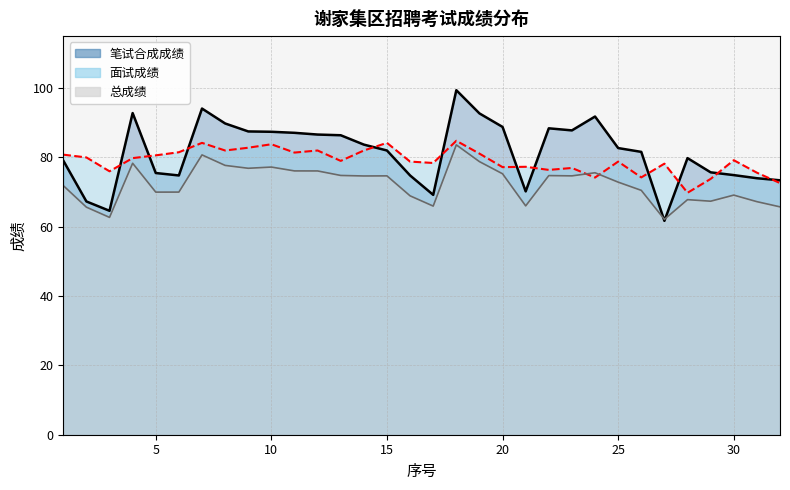

Reading left to right, transcribe all the data shown in this chart.

笔试合成成绩: 79.1	67.3	64.6	92.8	75.5	74.8	94.1	89.8	87.5	87.4	87.1	86.6	86.4	83.7	82.0	74.8	69.2	99.4	92.7	88.8	70.2	88.4	87.8	91.8	82.7	81.6	61.7	79.8	75.7	74.9	74.0	73.4
面试成绩: 80.8	80.0	76.0	79.8	80.6	81.5	84.2	82.0	82.8	83.8	81.4	82.0	79.0	82.0	84.2	78.8	78.4	84.8	81.1	77.2	77.3	76.4	77.0	74.2	78.8	74.2	78.2	69.8	73.8	79.2	75.6	72.6
总成绩: 71.9	65.7	62.7	78.3	70.0	70.0	80.7	77.7	76.9	77.2	76.1	76.1	74.8	74.7	74.7	68.9	66.0	83.6	78.8	75.3	66.0	74.8	74.7	75.6	72.9	70.5	62.1	67.8	67.4	69.1	67.2	65.7